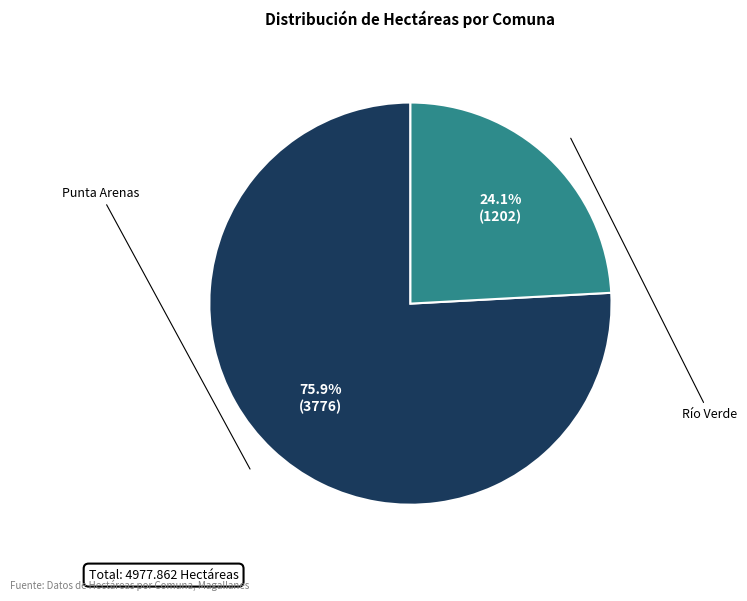

Count the number of slices in the pie.

2